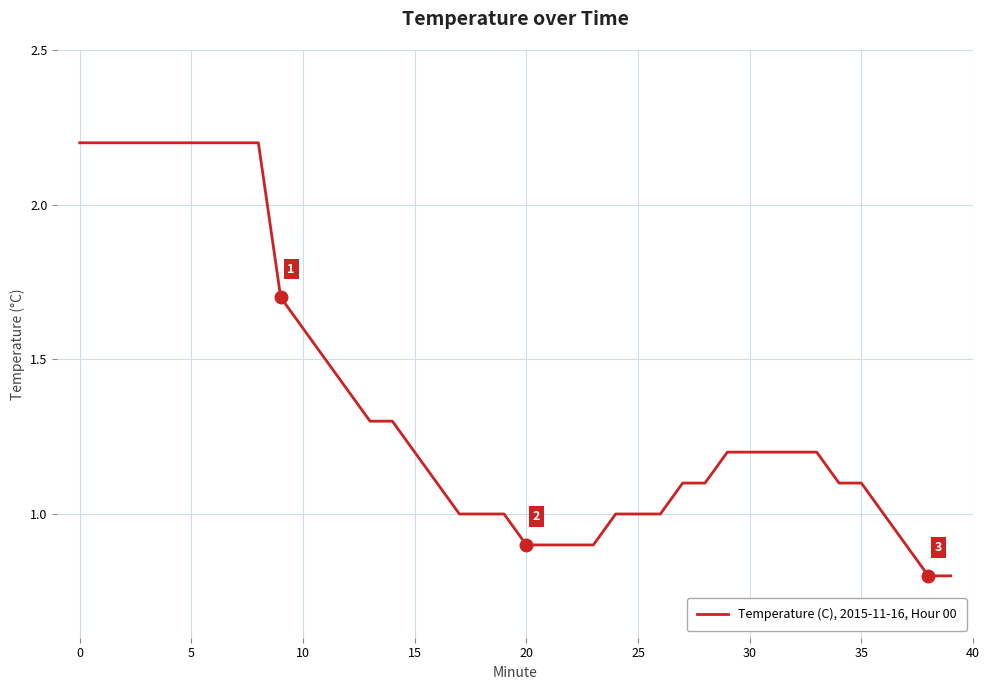

What is the maximum value shown in the chart?

2.2